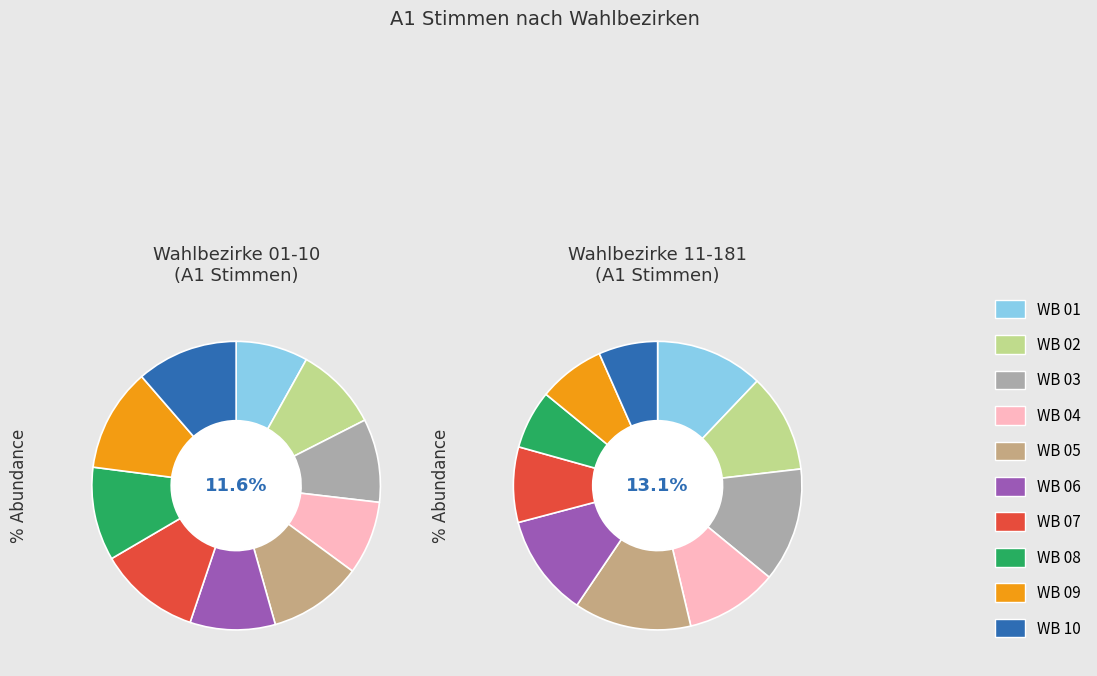

Is the sum of WB 06 and WB 05 greater than half?

No